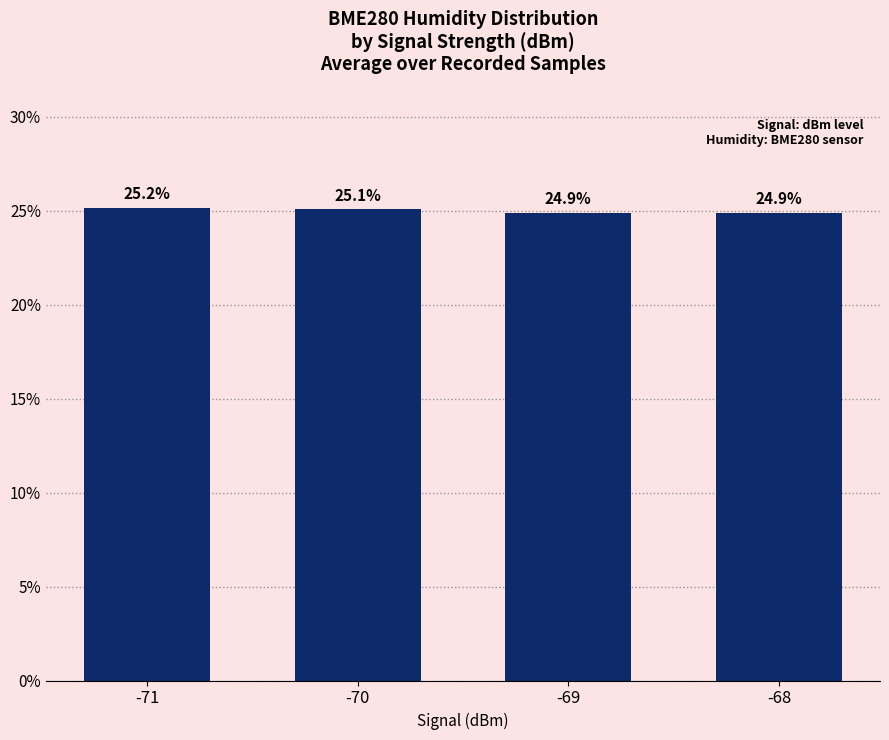

What is the value of the 1st bar from the left?

25.2